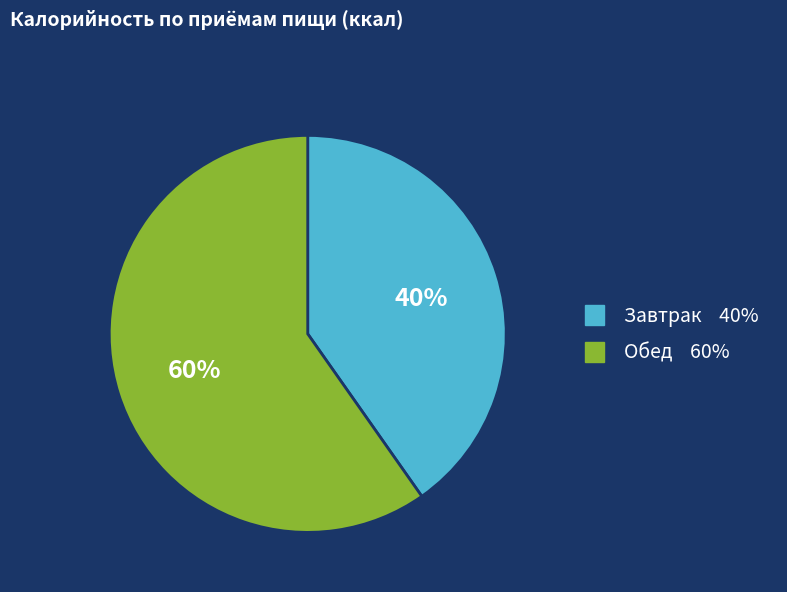

Which slice is the smallest?

Завтрак